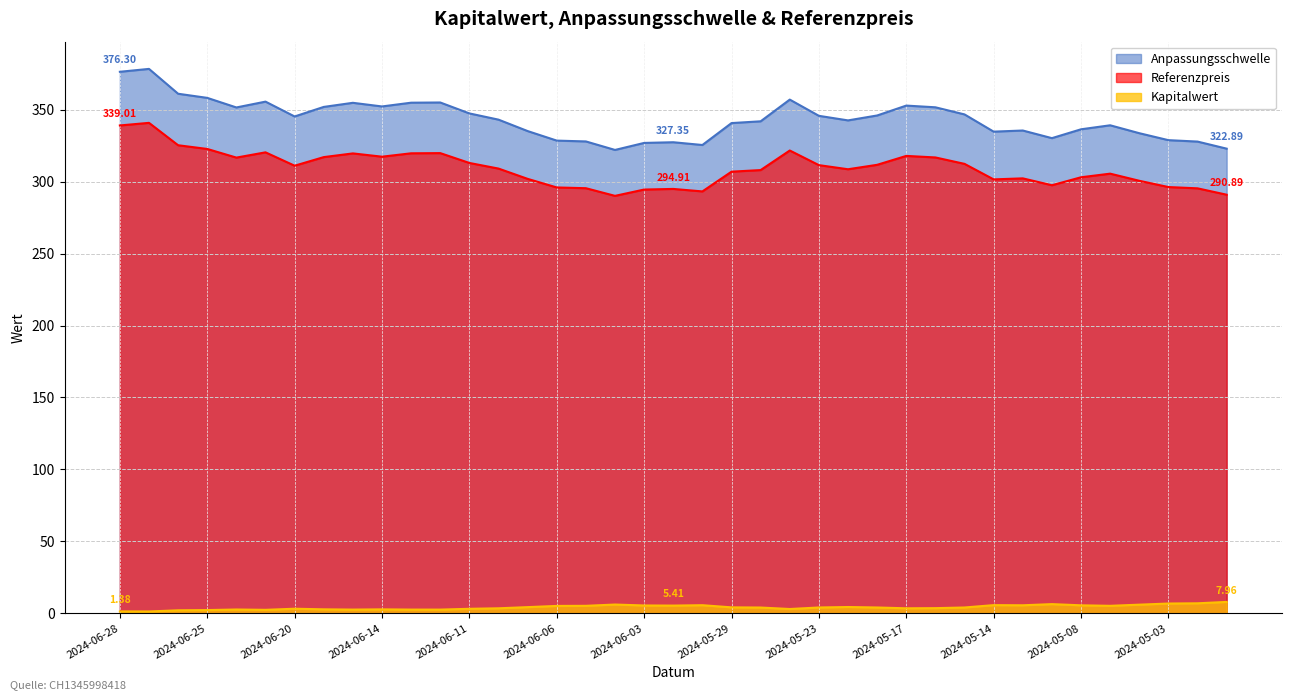

Reading left to right, list all the values displayed in this chart.

Anpassungsschwelle: 376.3	378.3	361.0	358.2	351.5	355.6	345.3	351.9	354.7	352.2	354.8	355.0	347.4	343.0	335.1	328.5	327.9	322.0	326.9	327.4	325.4	340.7	341.9	357.0	345.7	342.5	345.9	352.8	351.6	346.7	334.7	335.5	330.2	336.3	339.1	333.6	328.8	327.8	322.9
Referenzpreis: 339.0	340.8	325.3	322.7	316.7	320.3	311.0	317.0	319.6	317.3	319.7	319.8	312.9	309.1	301.9	295.9	295.4	290.1	294.5	294.9	293.2	306.9	308.0	321.6	311.4	308.6	311.7	317.9	316.8	312.3	301.5	302.2	297.5	303.0	305.5	300.6	296.2	295.3	290.9
Kapitalwert: 1.4	1.3	2.1	2.3	2.7	2.5	3.2	2.8	2.6	2.8	2.6	2.6	3.2	3.5	4.3	5.2	5.2	6.1	5.5	5.4	5.7	4.2	4.1	3.0	4.1	4.4	4.1	3.5	3.6	4.1	5.7	5.6	6.4	5.6	5.2	6.0	6.8	7.0	8.0